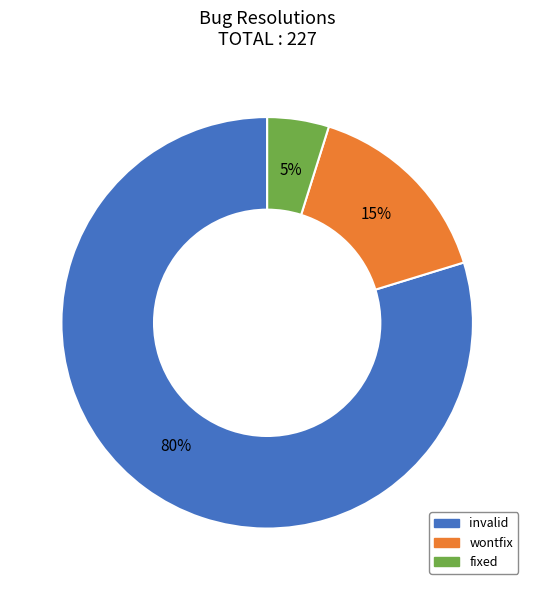

Rank the categories by value from lowest to highest.

fixed, wontfix, invalid